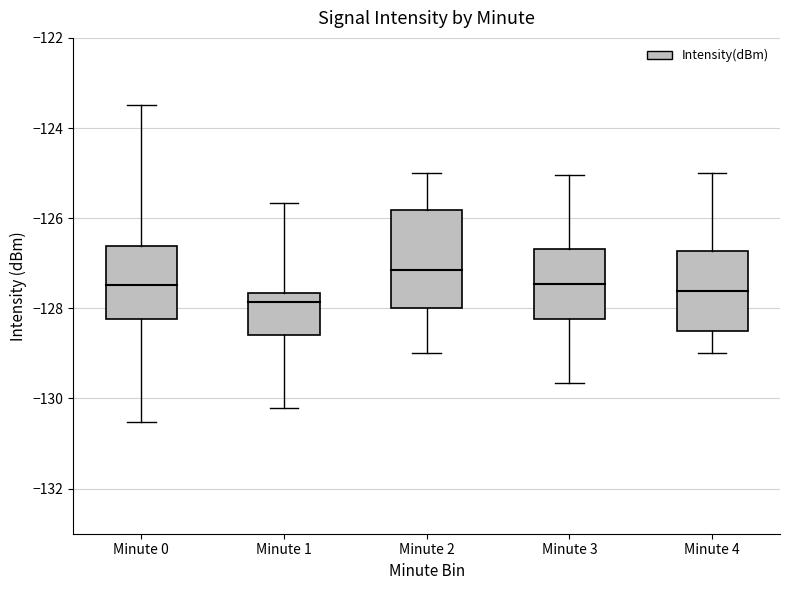

Which has a higher value, Minute 2 or Minute 1?

Minute 2